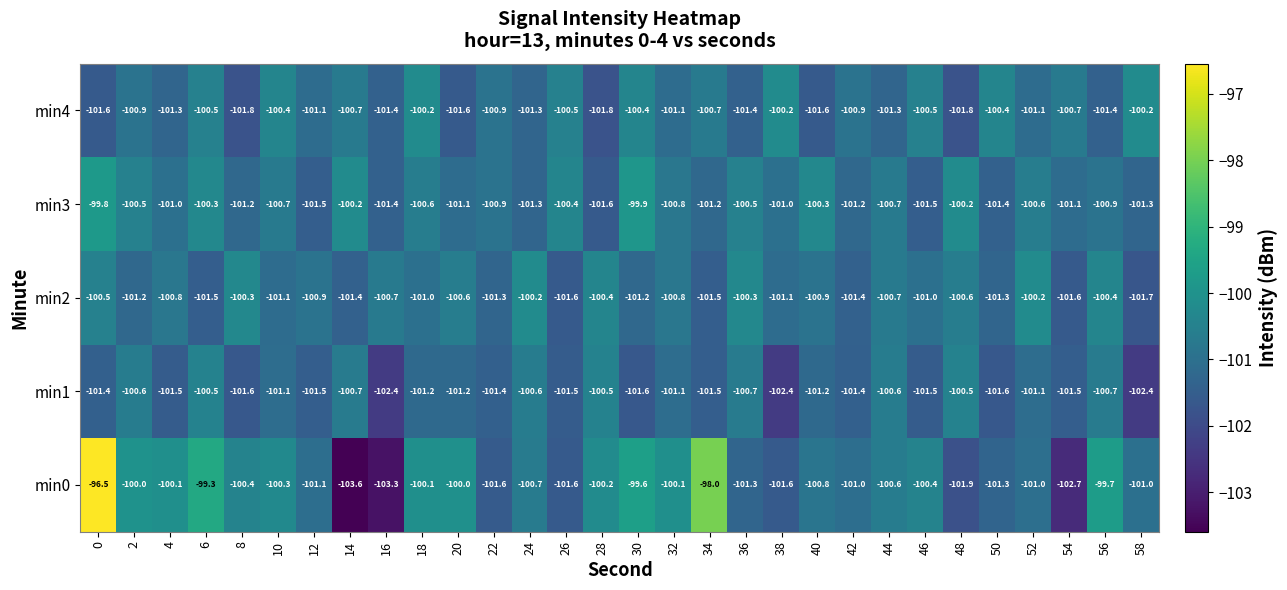

What is the spread (max minus min) of values at 50?

1.2